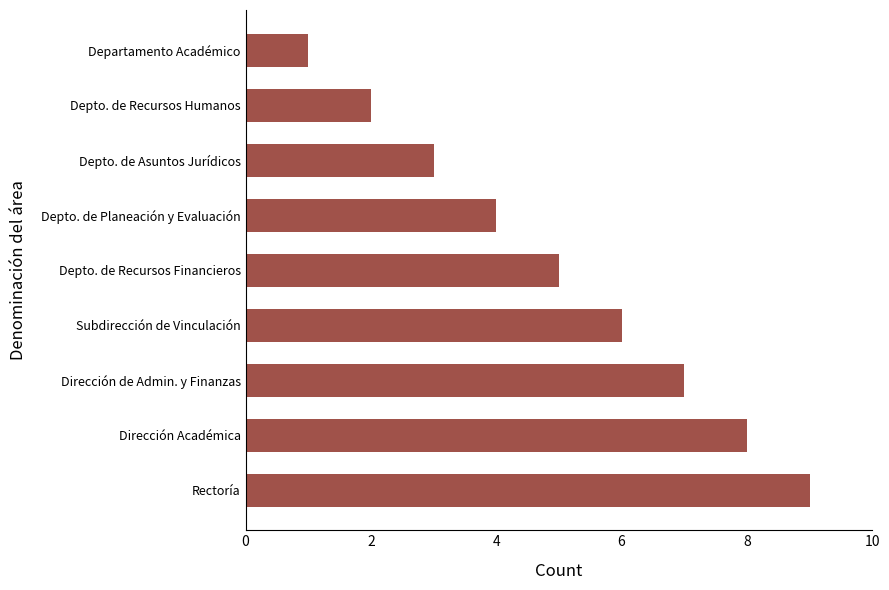

What is the change in value from Subdirección de Vinculación to Depto. de Recursos Humanos?

-4